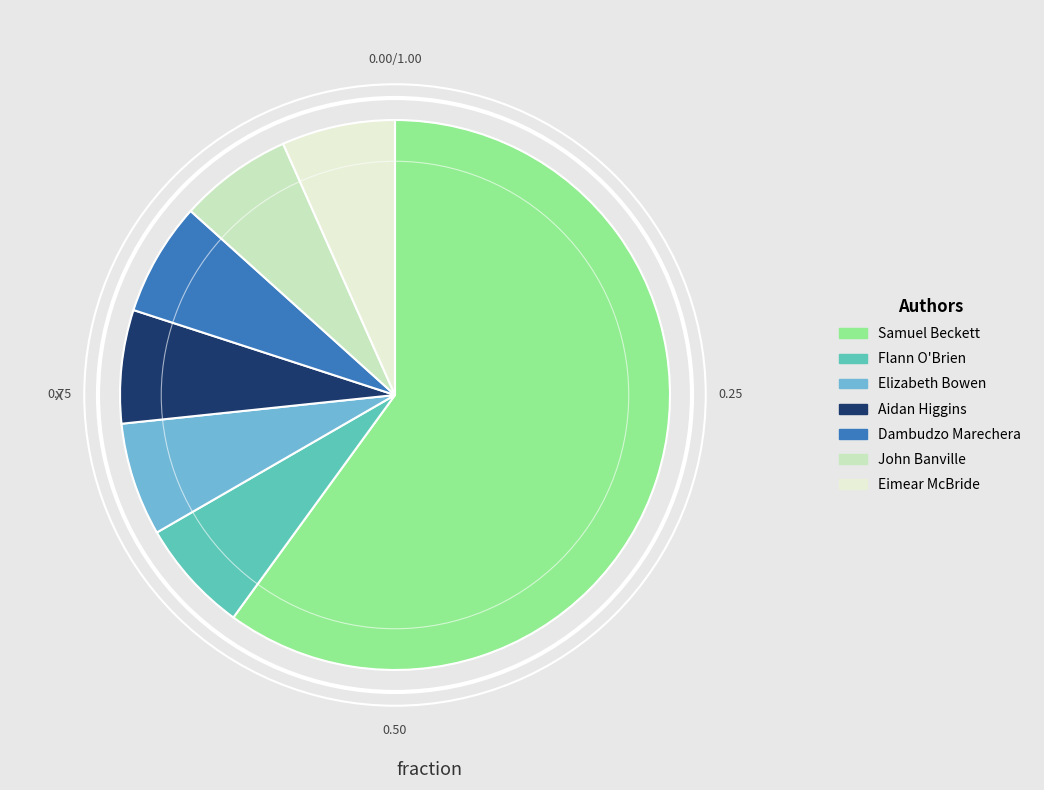

What is the largest slice in the pie chart?

Samuel Beckett